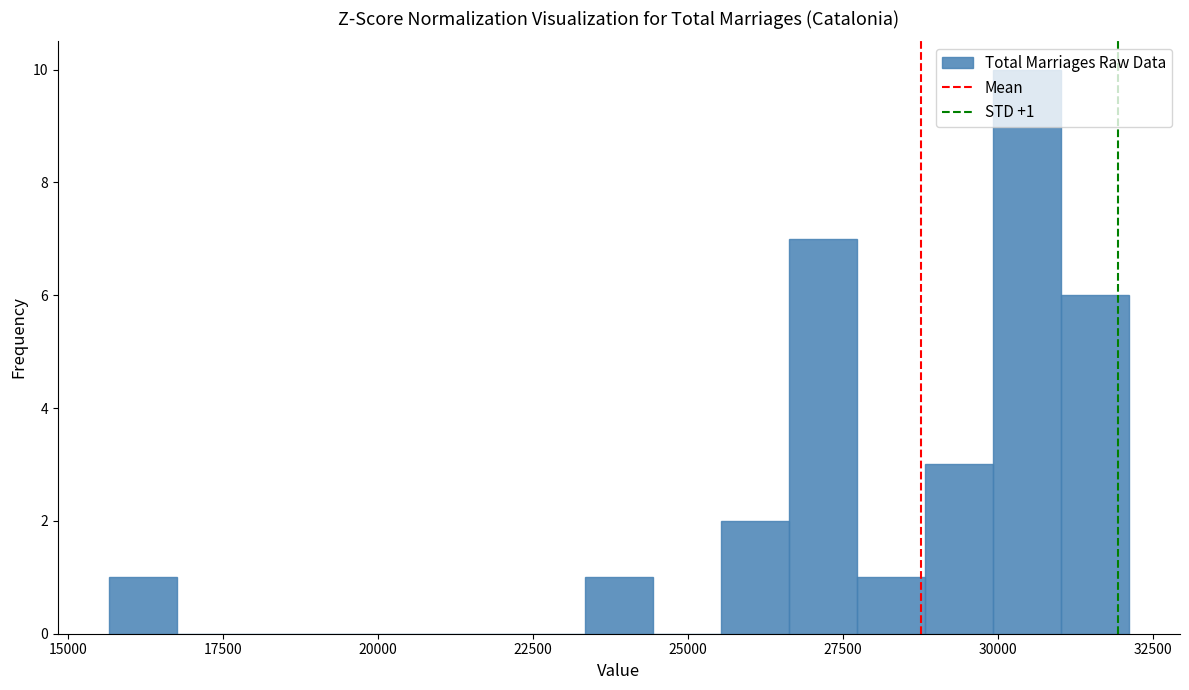

Read against the x-axis, roughly where is the centre of the tallest bar?

30500